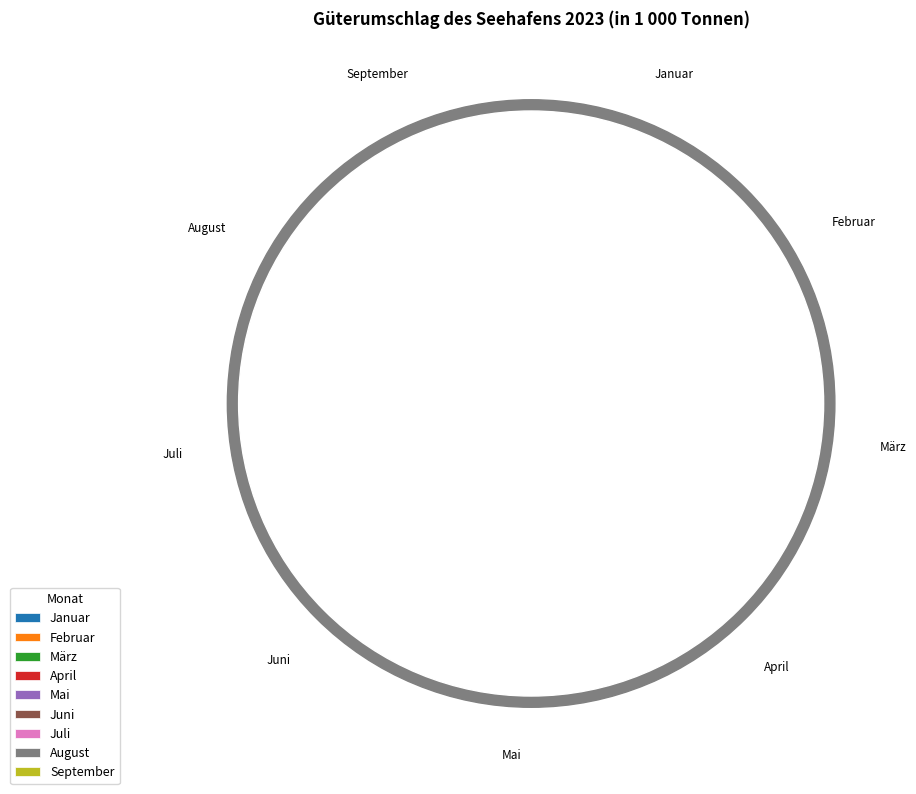

What is the change in value from Januar to April?

+101.0